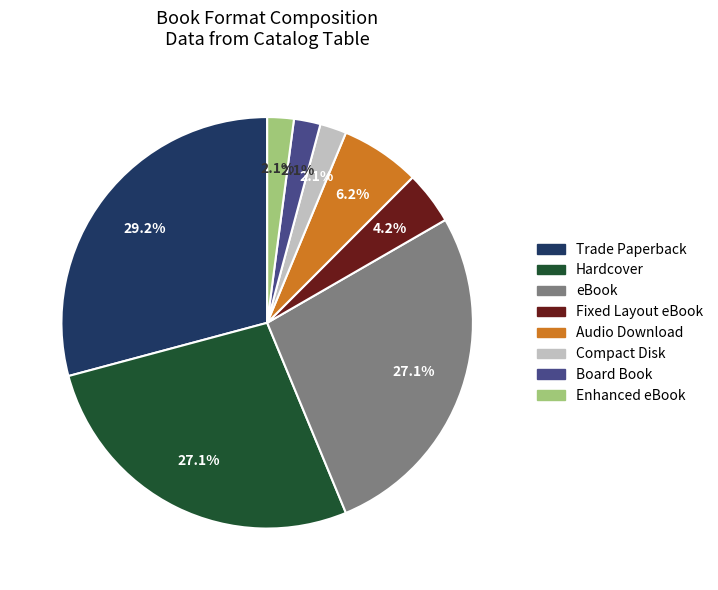

Does Fixed Layout eBook represent more than half of the total?

No